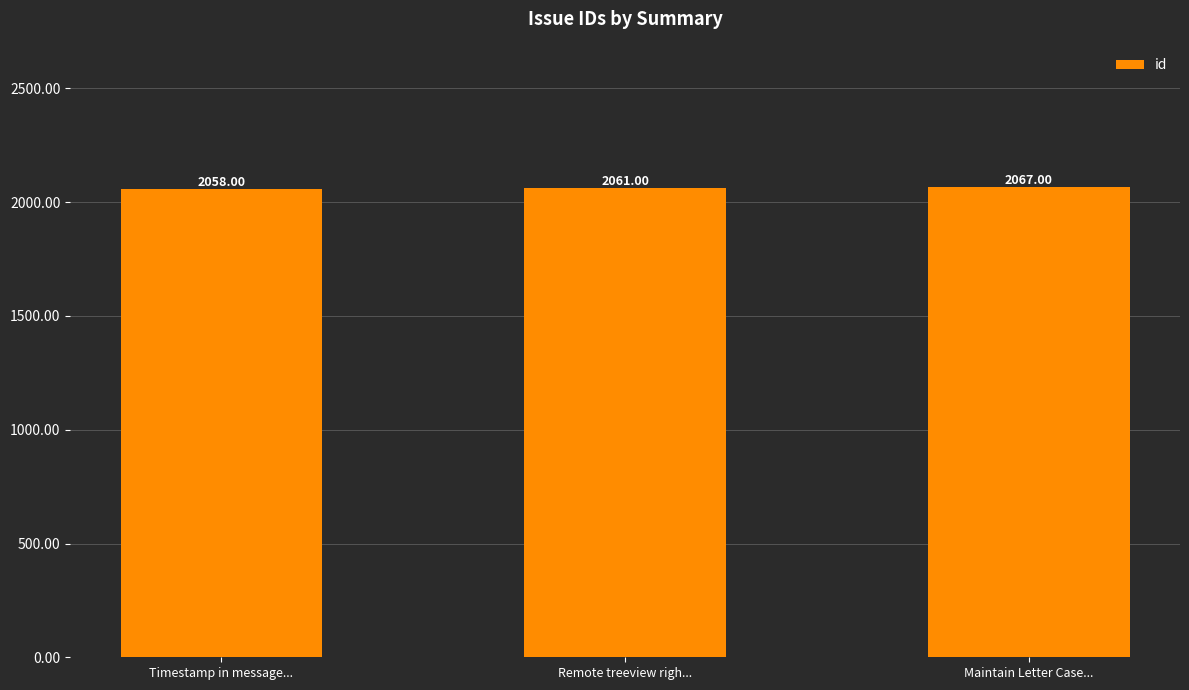

Between Timestamp in message... and Remote treeview righ..., which is larger?

Remote treeview righ...